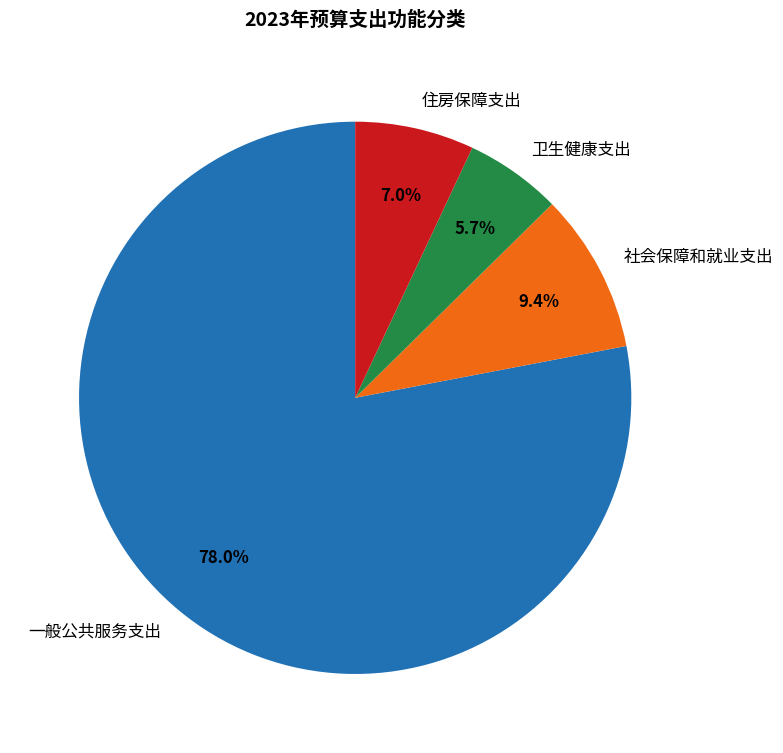

What is the smallest slice in the pie chart?

卫生健康支出